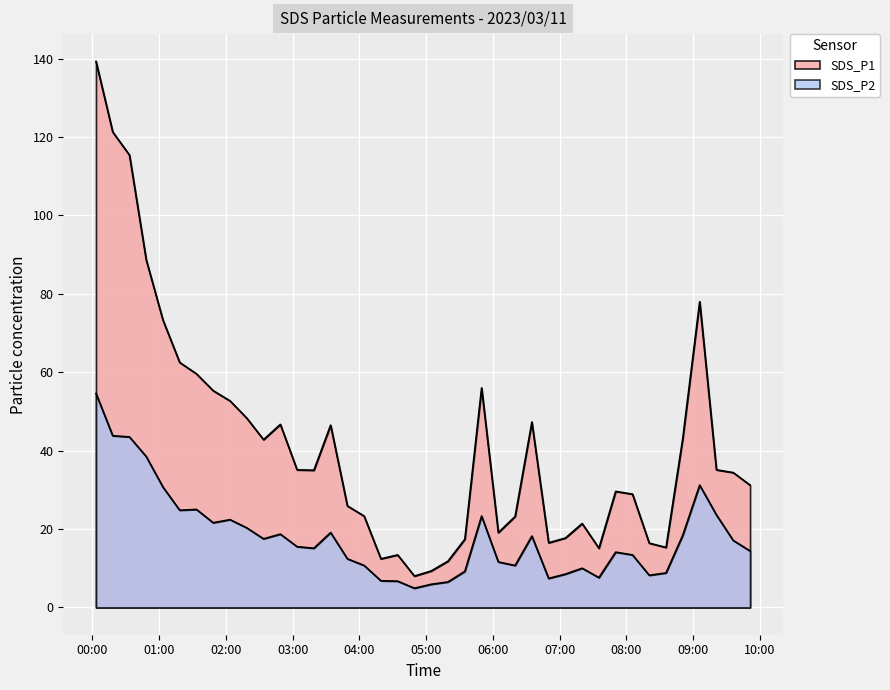

What is the highest value of the SDS_P2 series?

54.6